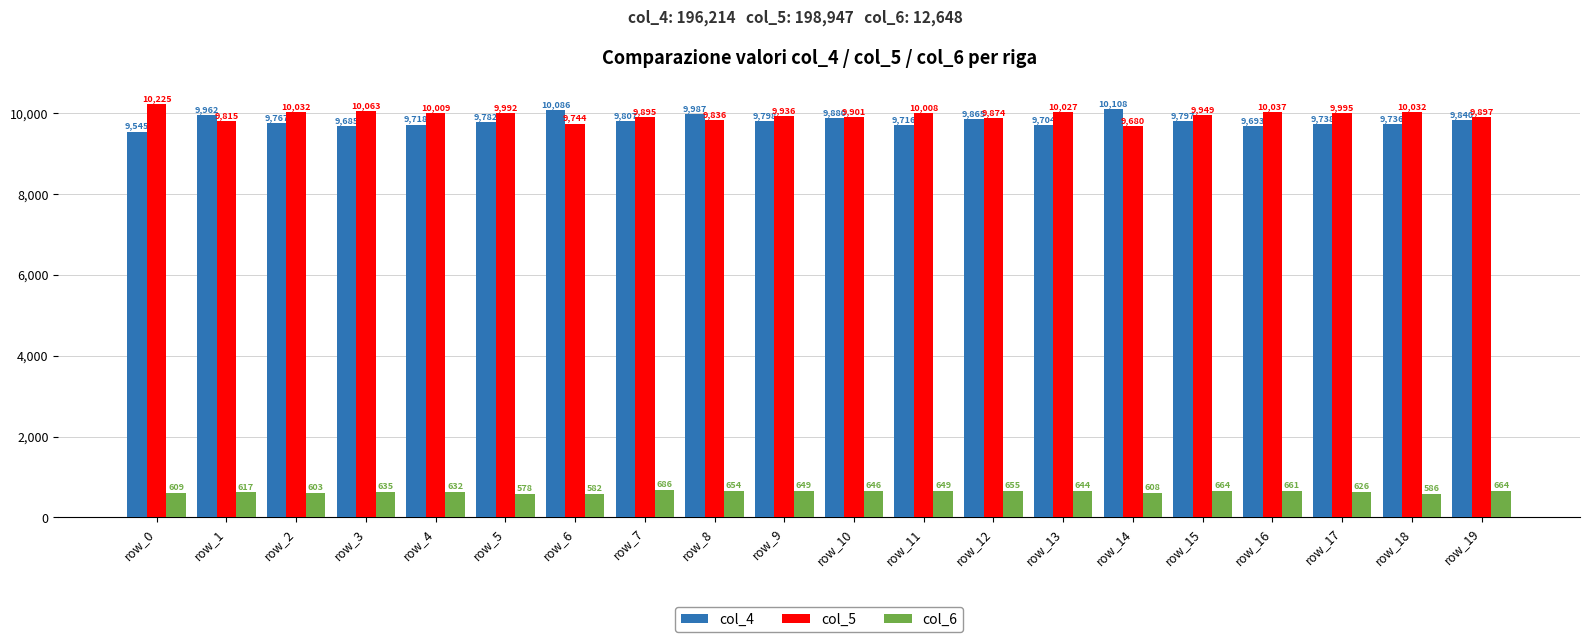

Reading left to right, what are all the values shown in this chart?

col_4: 9545	9962	9767	9685	9718	9782	10086	9807	9987	9798	9880	9716	9865	9704	10108	9797	9693	9738	9736	9840
col_5: 10225	9815	10032	10063	10009	9992	9744	9895	9836	9936	9901	10008	9874	10027	9680	9949	10037	9995	10032	9897
col_6: 609	617	603	635	632	578	582	686	654	649	646	649	655	644	608	664	661	626	586	664